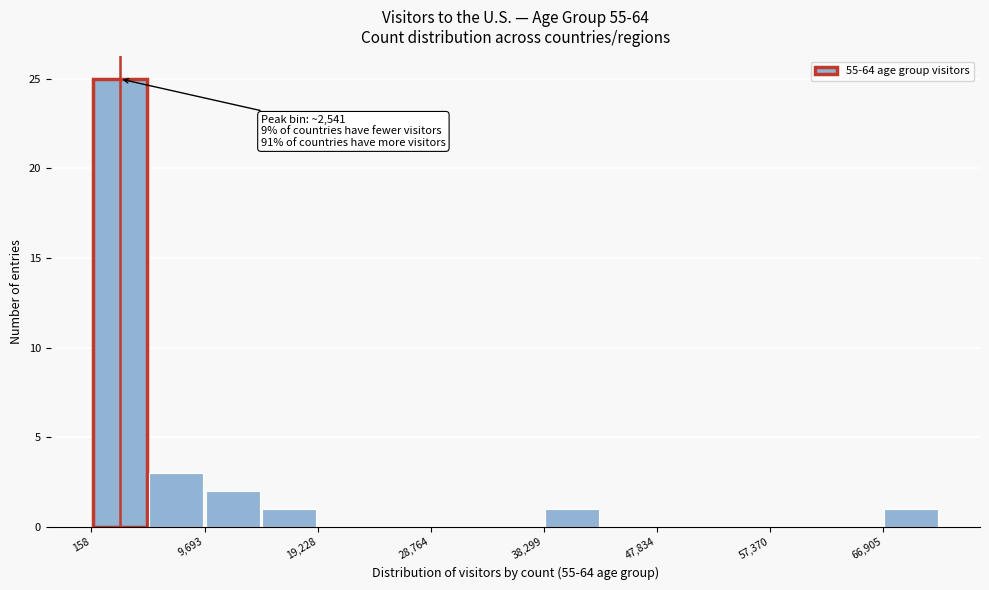

Over which range of the x-axis is the bar tallest?

0 to 5000